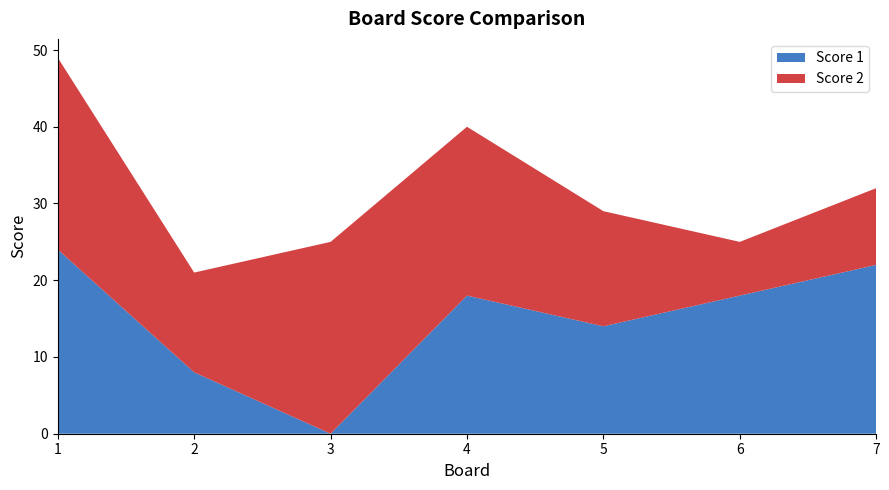

Reading left to right, extract all data points from this chart.

Score 1: 1=24	2=8	3=0	4=18	5=14	6=18	7=22
Score 2: 1=25	2=13	3=25	4=22	5=15	6=7	7=10